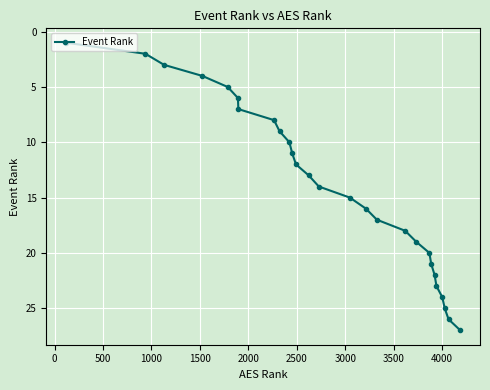

True or false: there are more than 2 points higher than both neighbors.

False